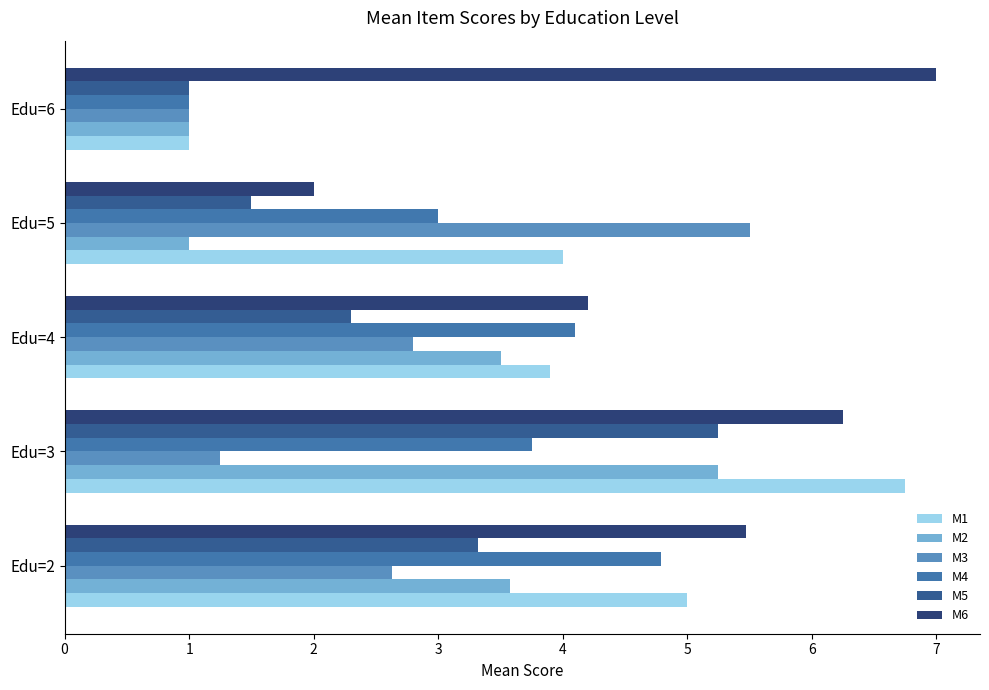

Is it true that M3 equals 0.3 at Edu=6?

False